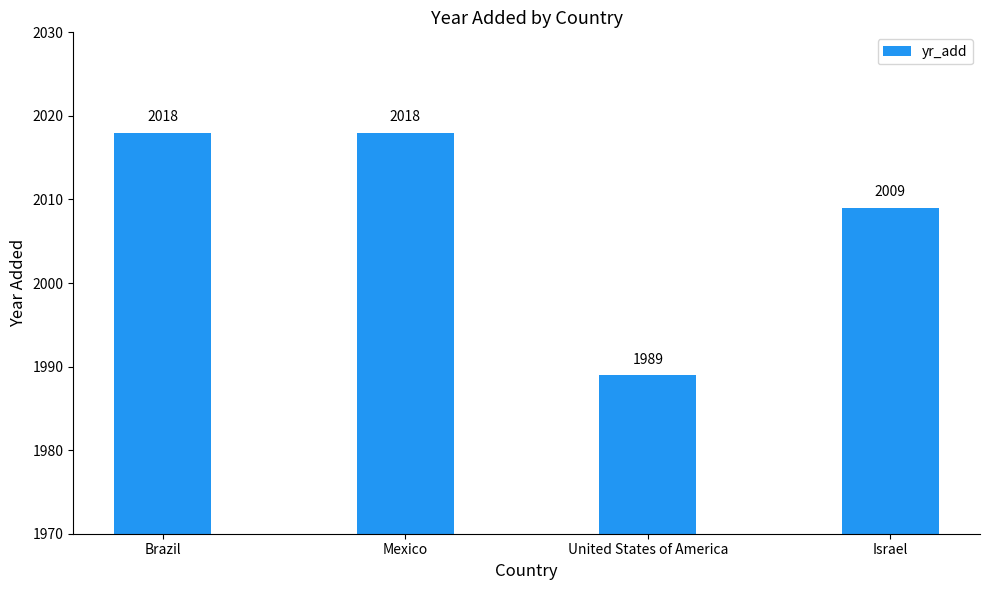

Are the bars grouped side by side (vs. stacked)?

No